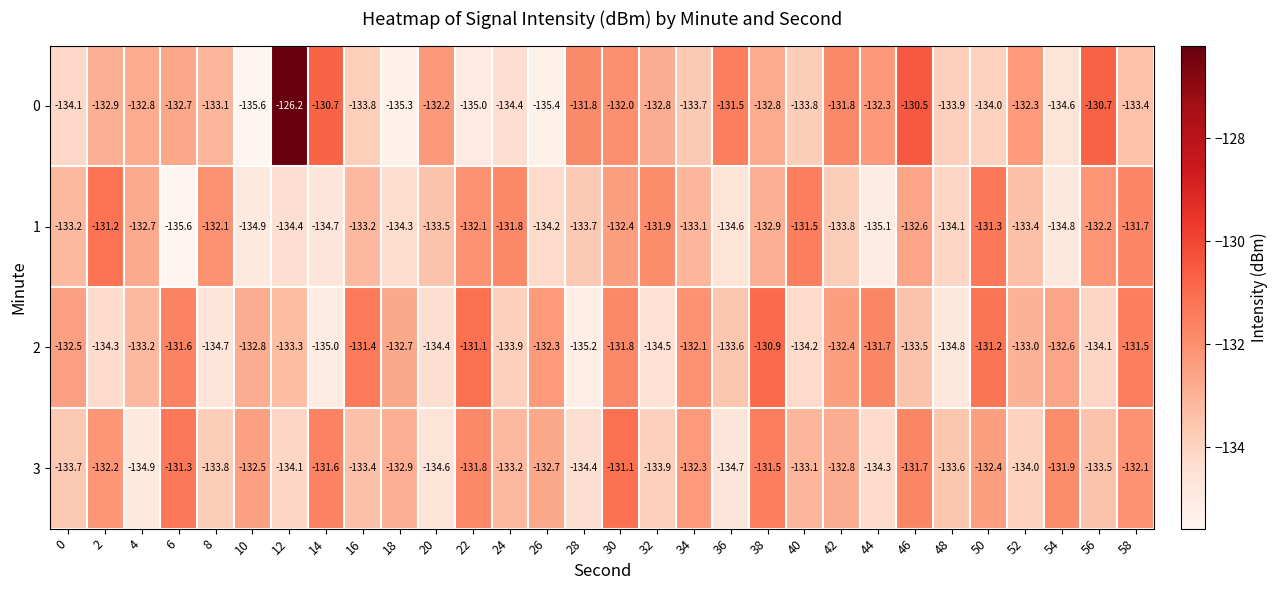

What is the difference between the second highest and second lowest values in the 1 series?

3.8